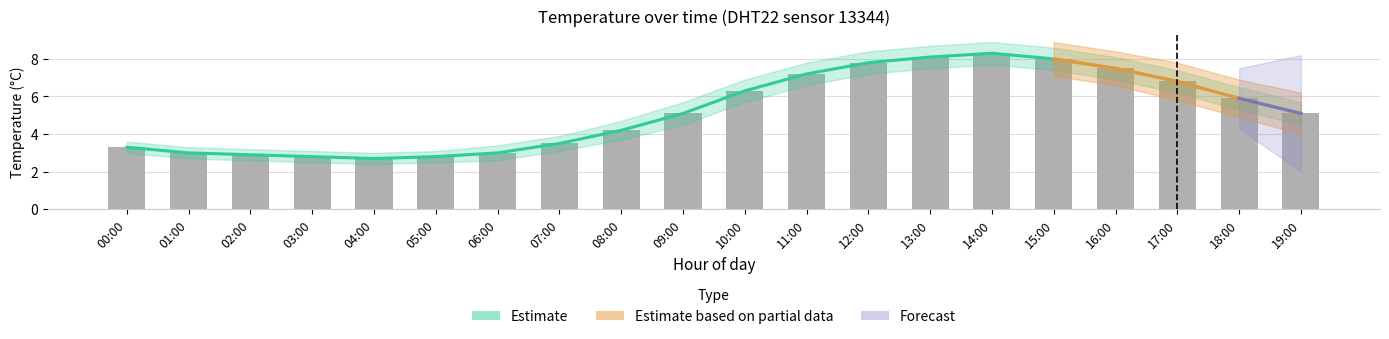

How many data points are above 5?

11